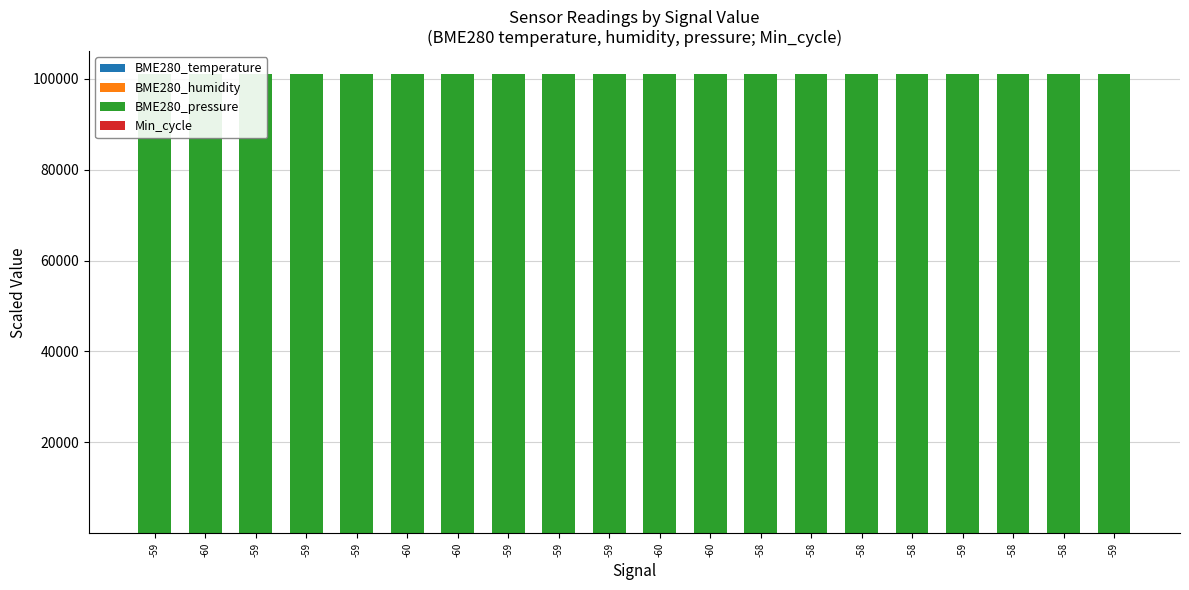

At which label is BME280_temperature closest to 0?

-59